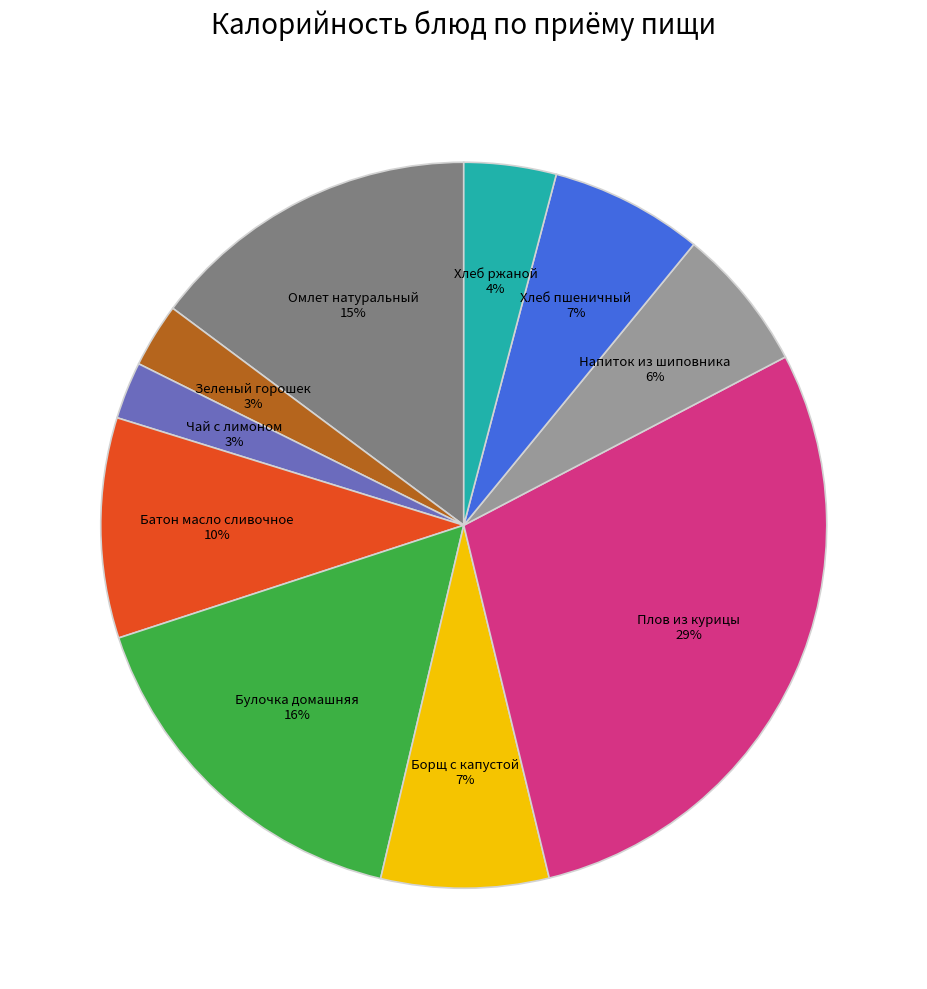

Is there a majority slice in this chart?

No